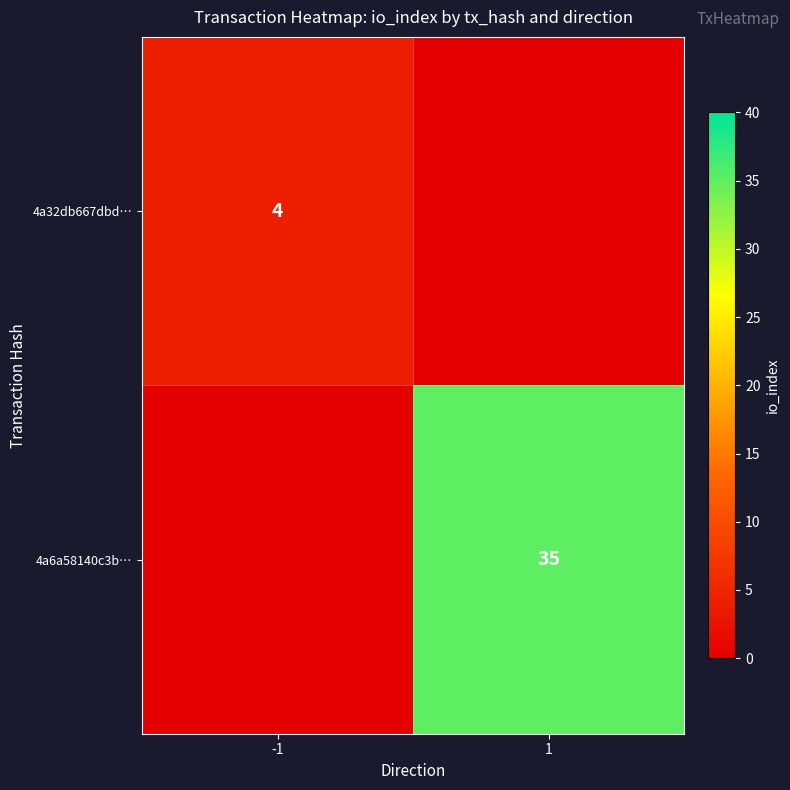

Is it true that 4a6a58140c3b… equals 59 at 1?

False